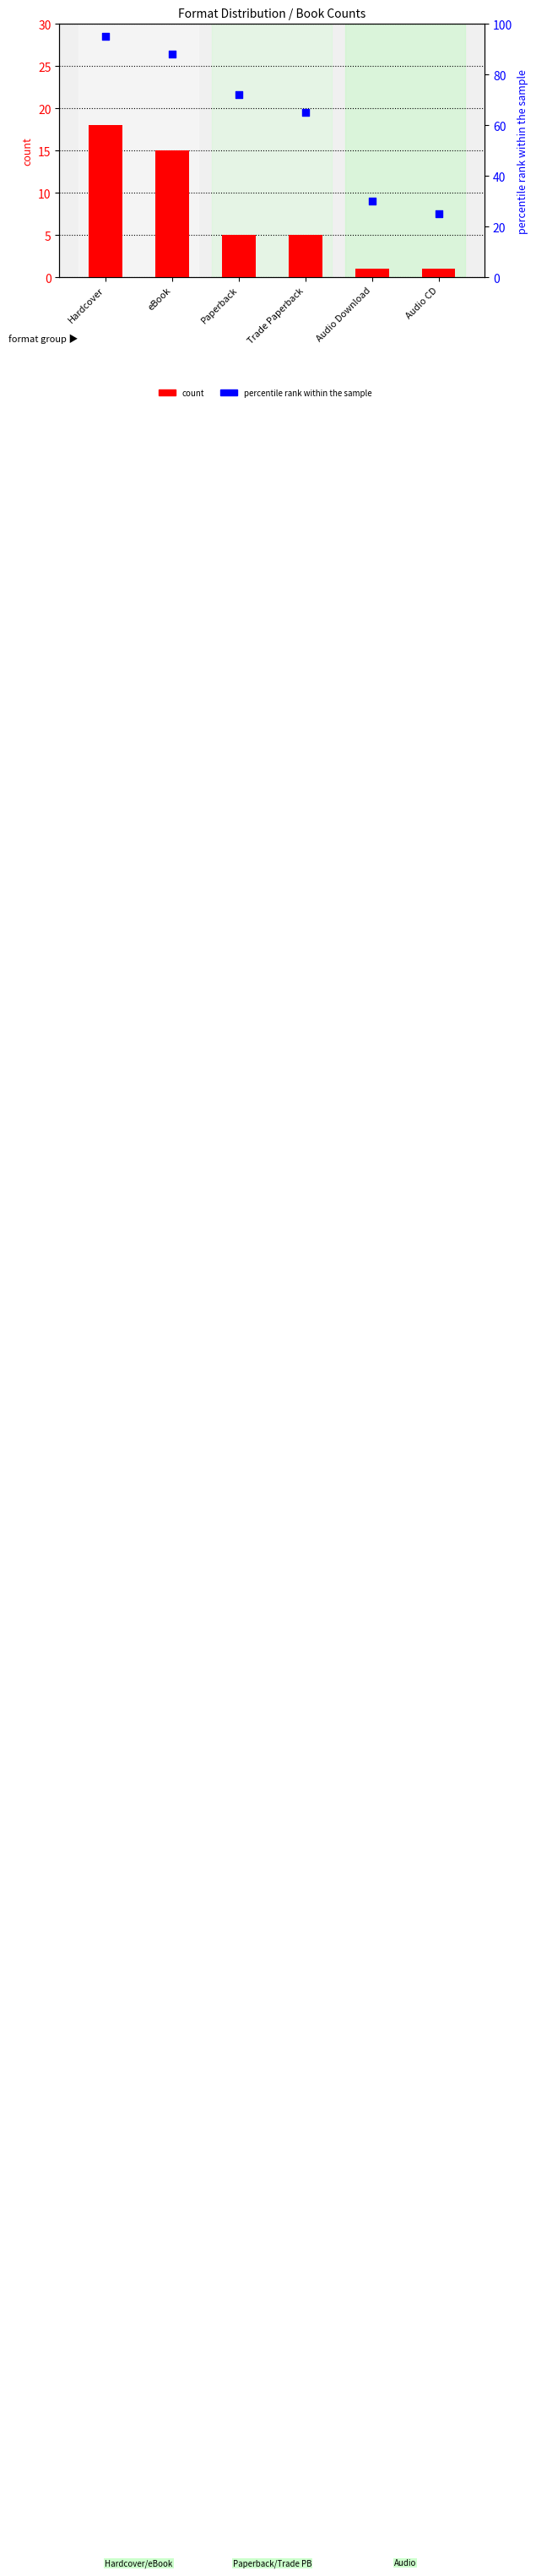

At how many categories does at least one series exceed 41?

4